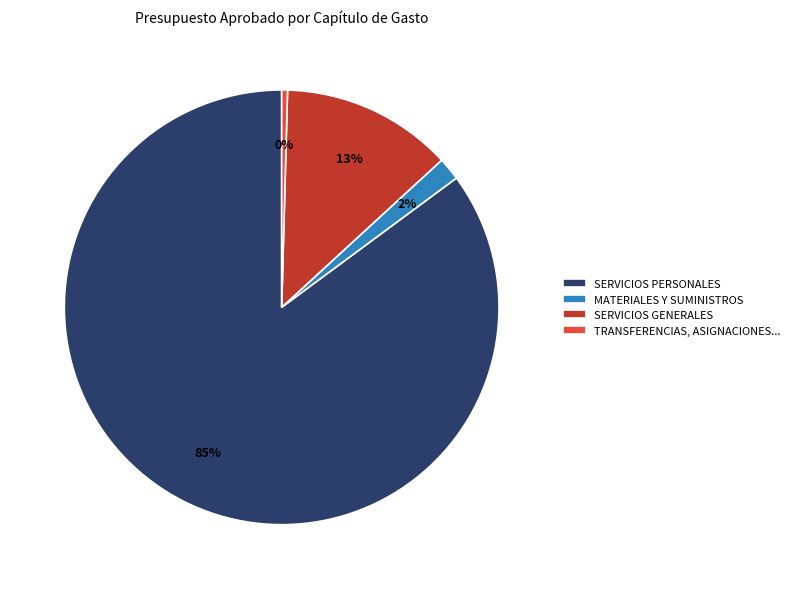

What percentage is the SERVICIOS GENERALES slice, to the nearest percent?

13%